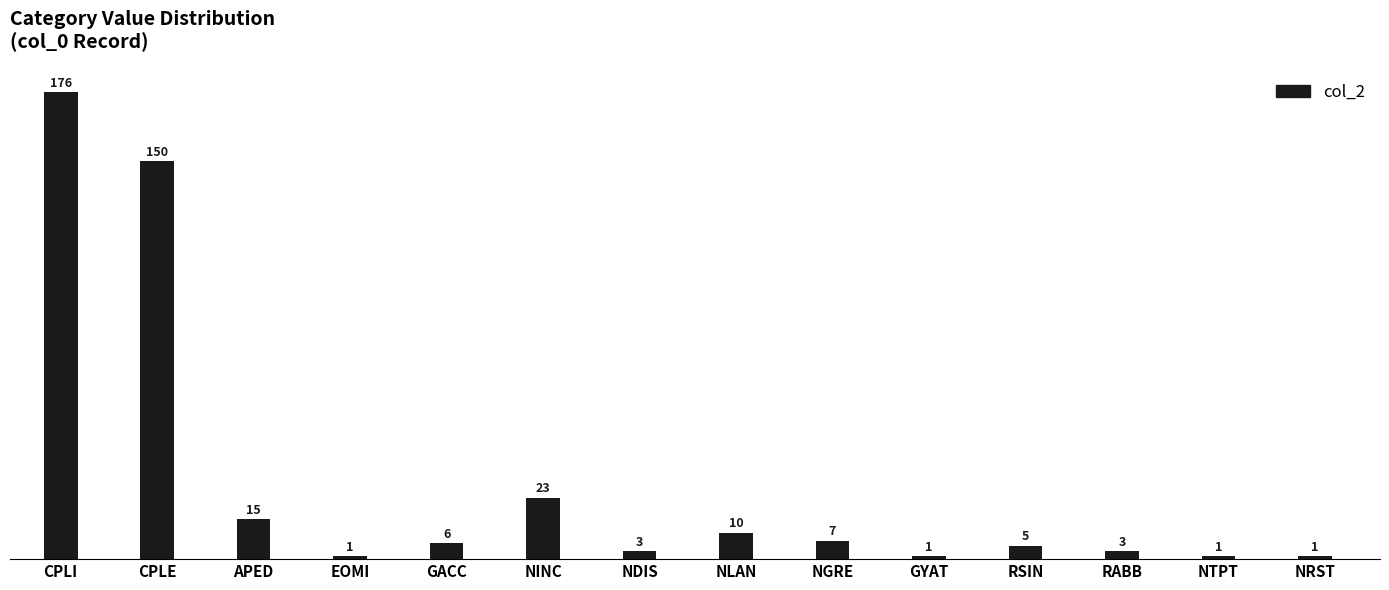

True or false: the data shows 8 at APED.

False